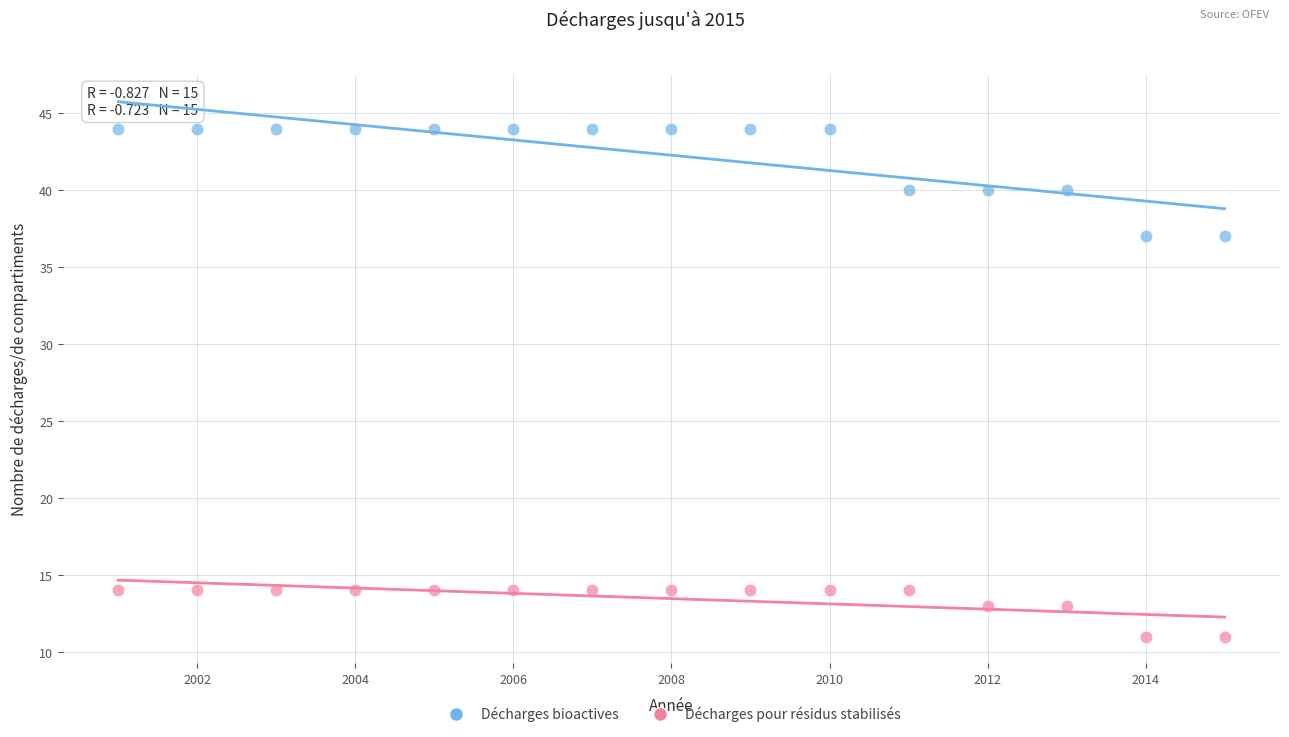

Which series has the largest Y range (max minus min)?

Décharges bioactives